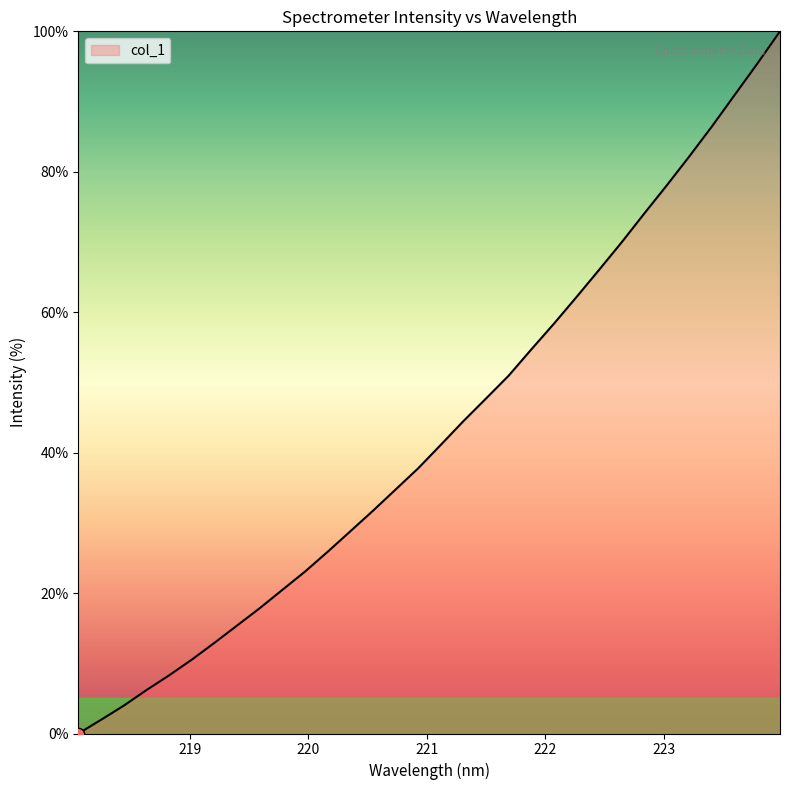

What is the difference between the maximum and minimum values?

100.0